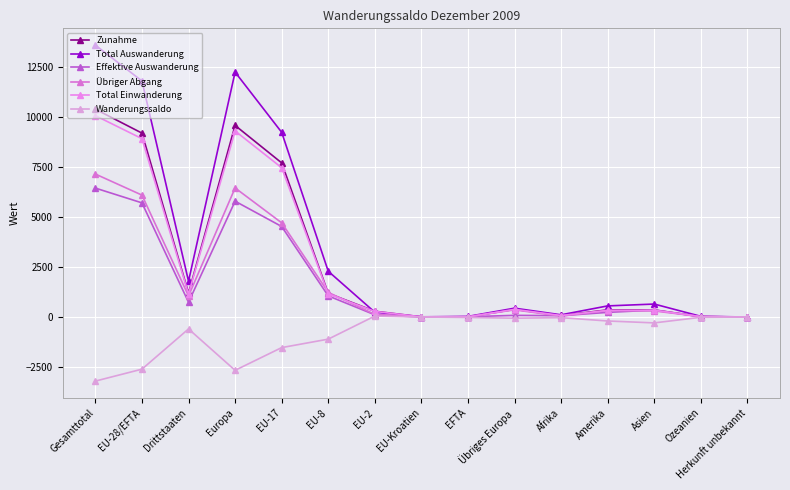

Is the value of Wanderungssaldo at EU-28/EFTA greater than the value of Effektive Auswanderung at EU-8?

No